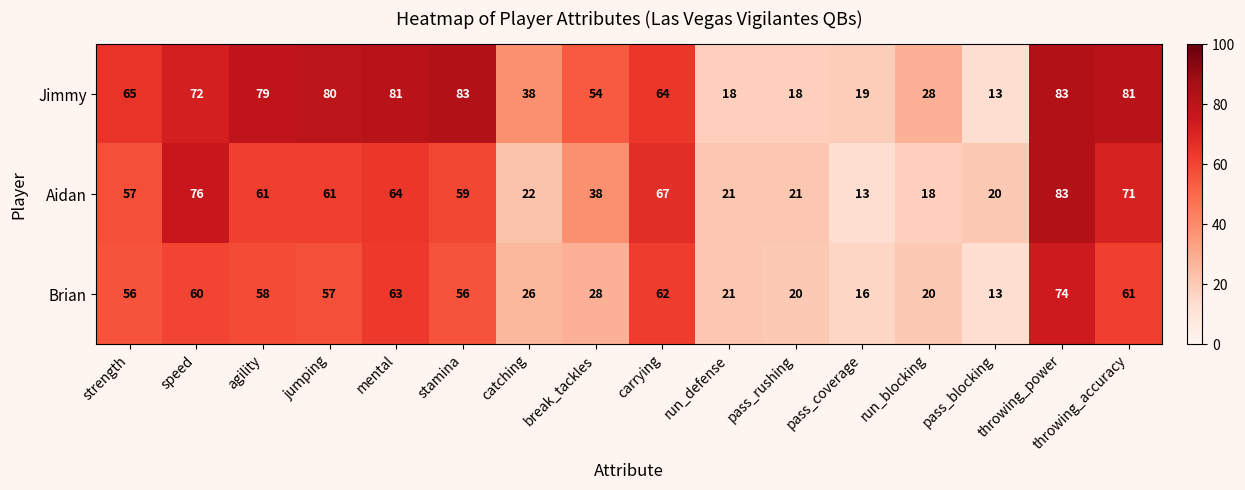

The Brian series shows 28 at break_tackles. True or false?

True